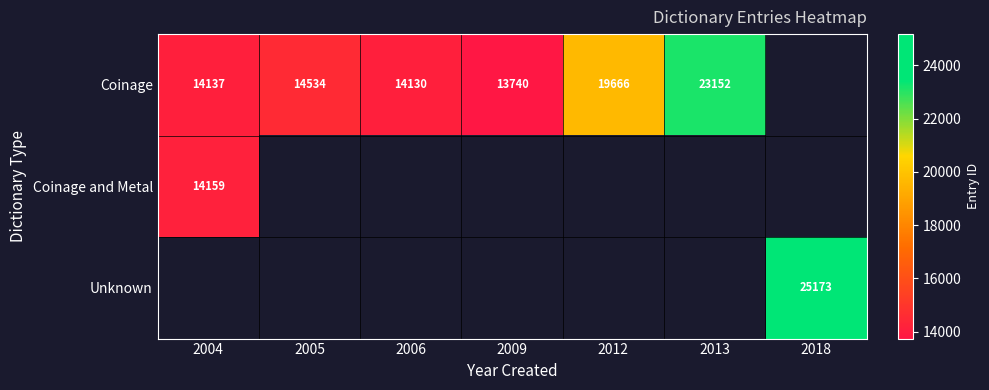

Is it true that Coinage equals 14137 at 2004?

True